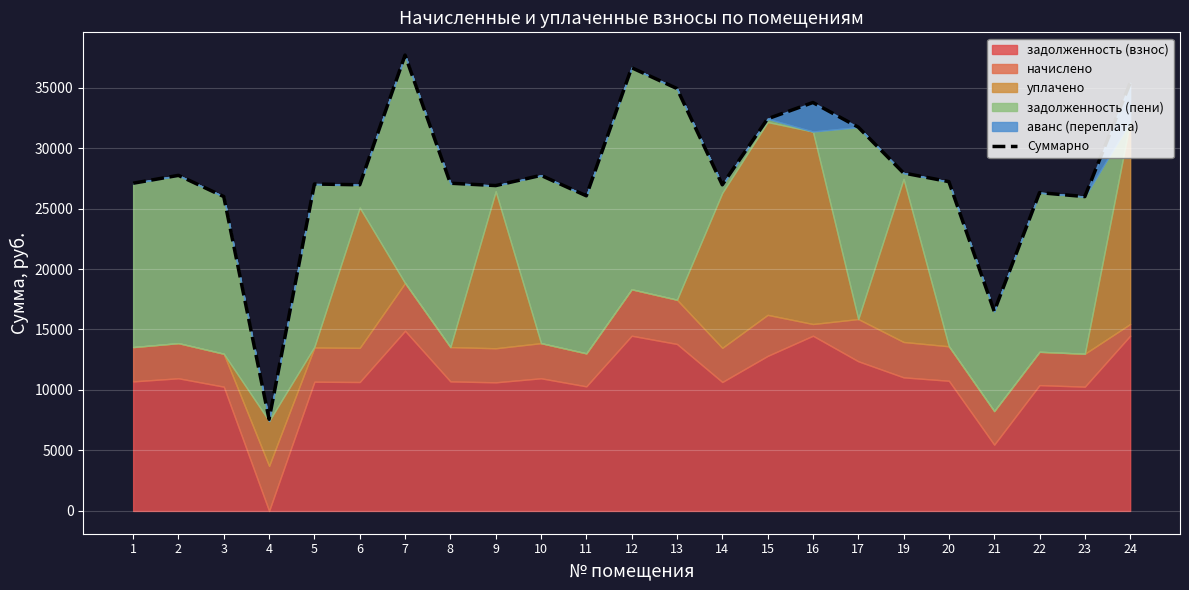

Is it true that the value at 6 is 37488.4?

False